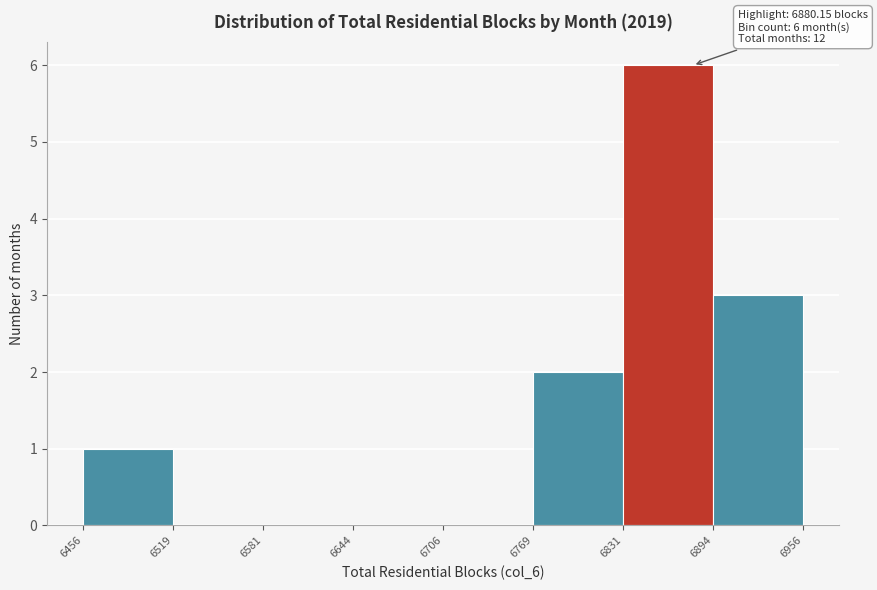

Over which range of the x-axis is the bar tallest?

6831 to 6894